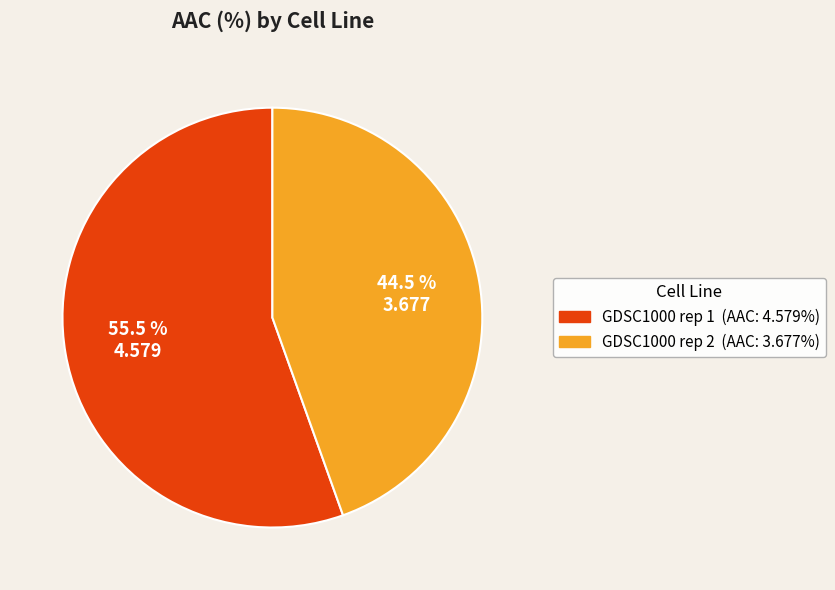

The GDSC1000 rep 1 slice represents 43% of the pie. True or false?

False